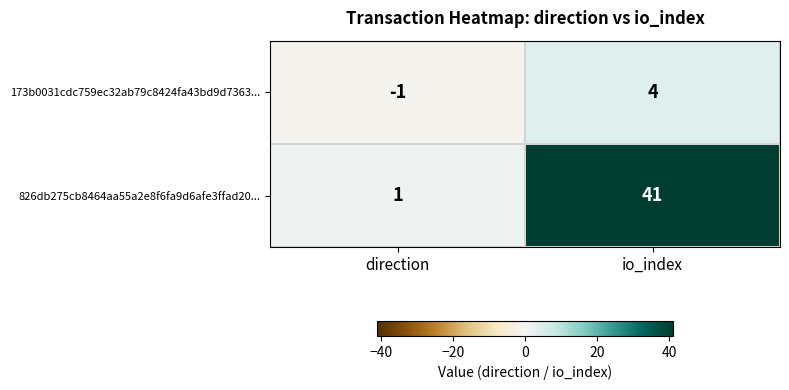

Which series changed the most between direction and io_index?

826db275cb8464aa55a2e8f6fa9d6afe3ffad20...